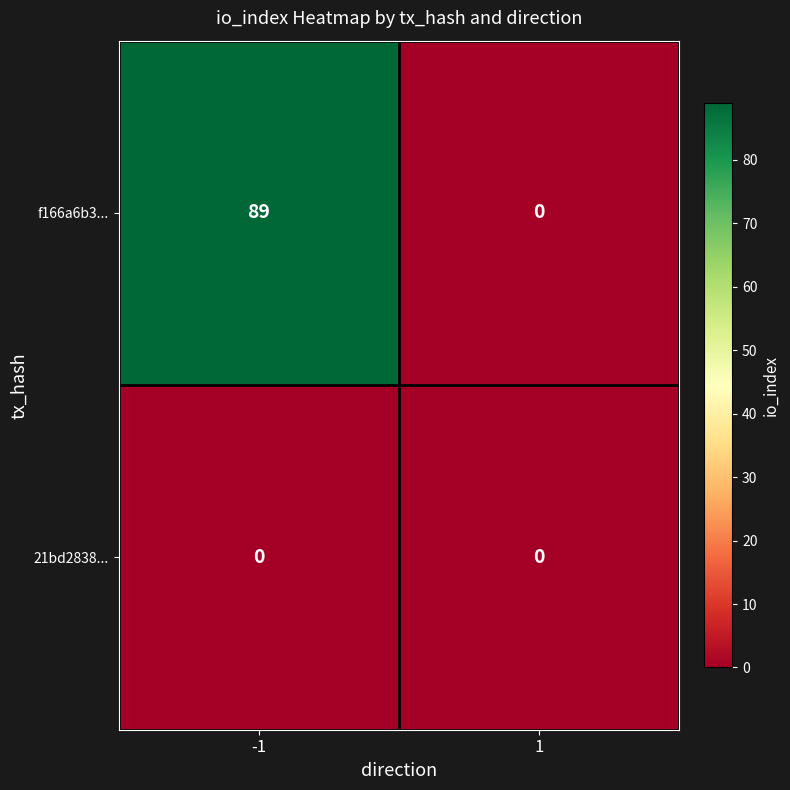

At -1, list the series in order from smallest to largest.

21bd2838..., f166a6b3...